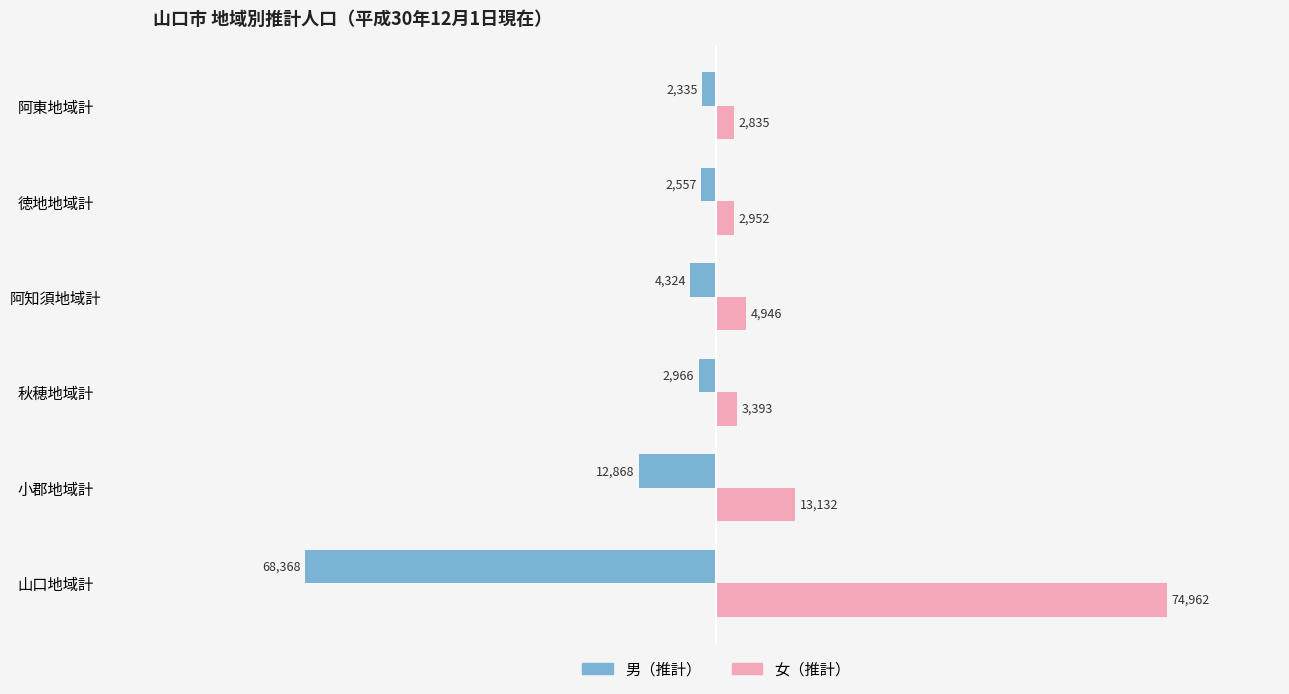

Which series has the widest spread of values?

女（推計）